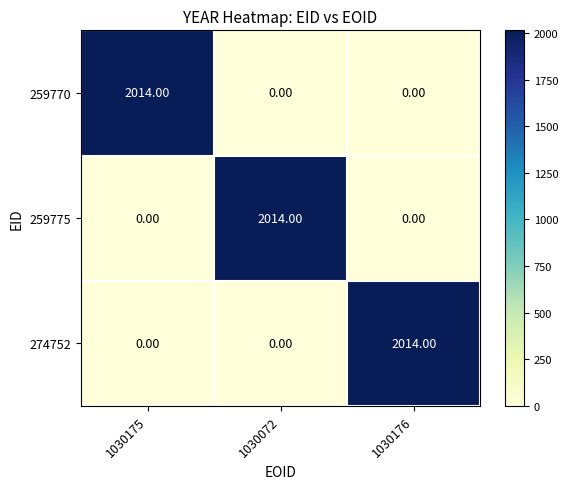

At how many categories does at least one series exceed 695?

3